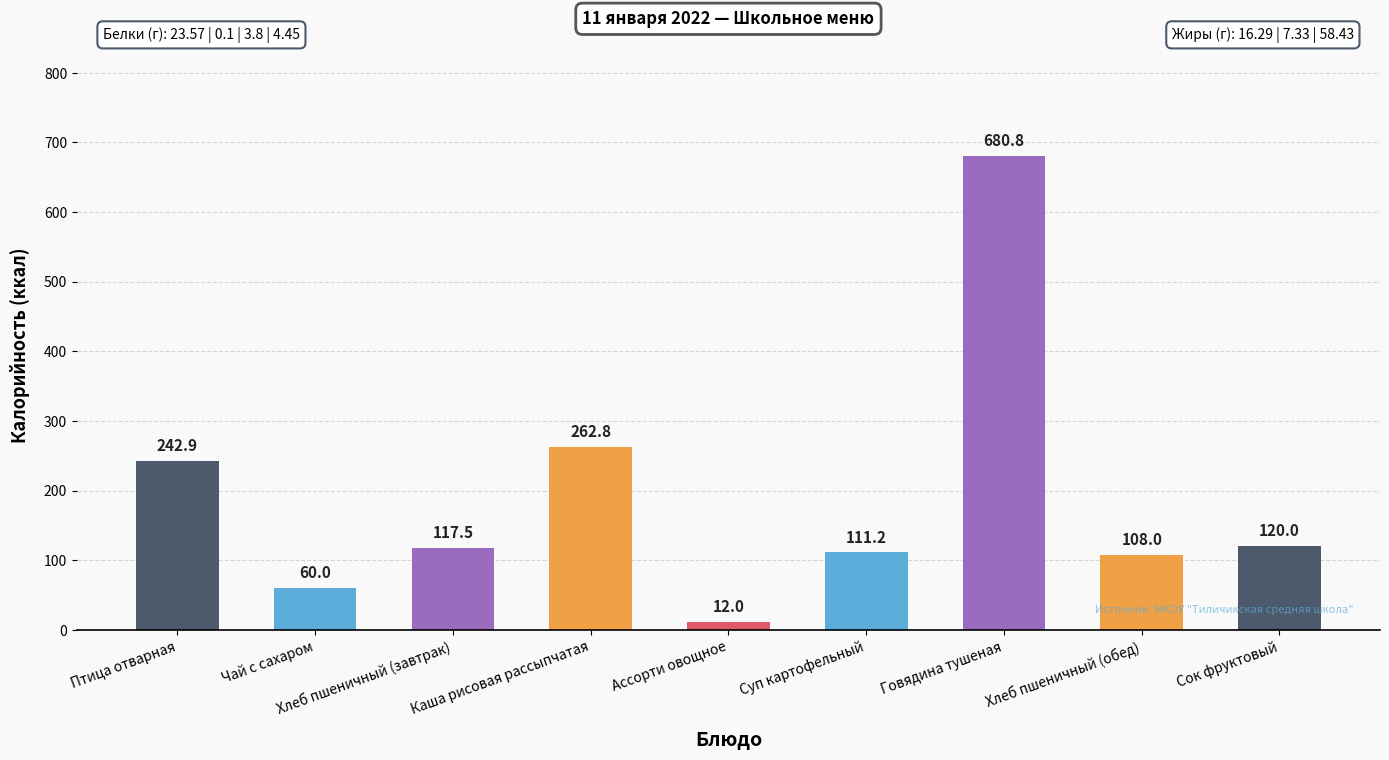

How many bars are there in total?

9